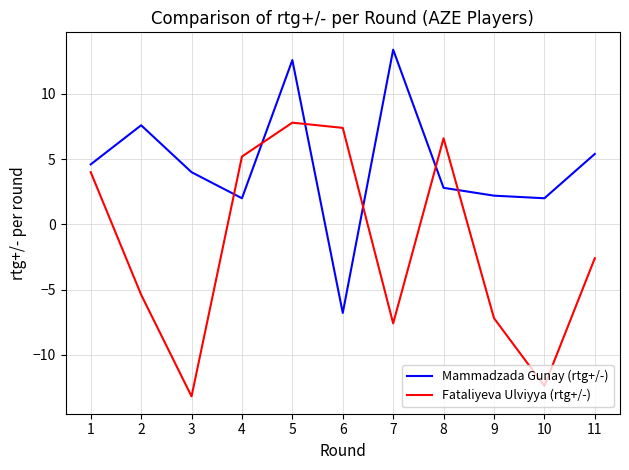

Count the number of categories in the chart.

11